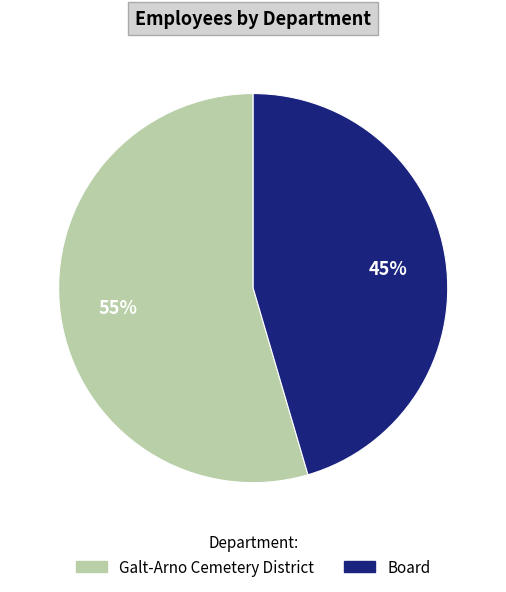

What is the majority slice?

Galt-Arno Cemetery District